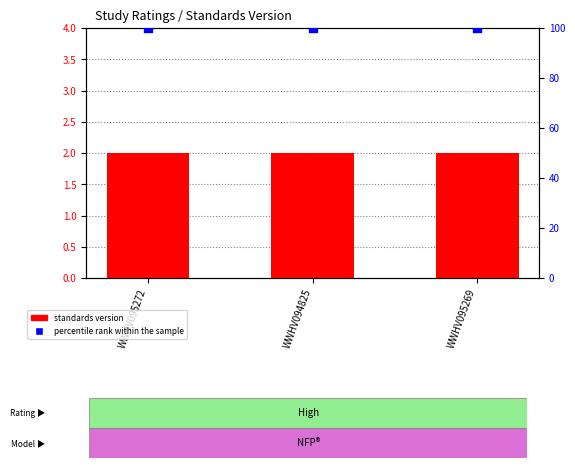

Which series contains the highest Y value?

percentile rank within the sample